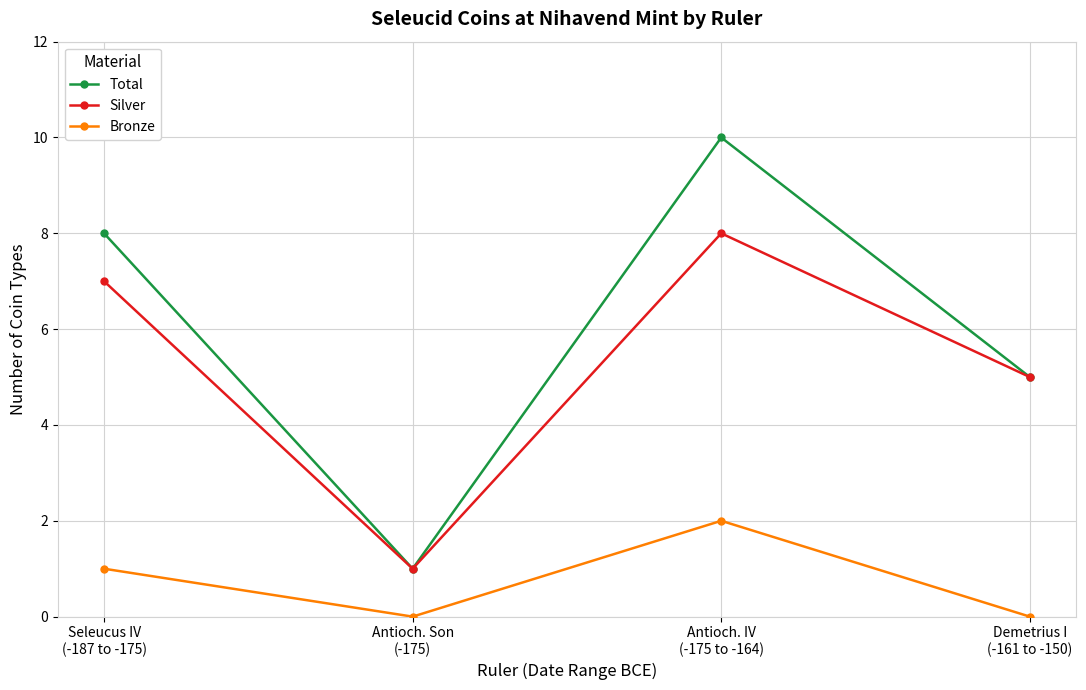

What is the maximum value shown in the chart?

10